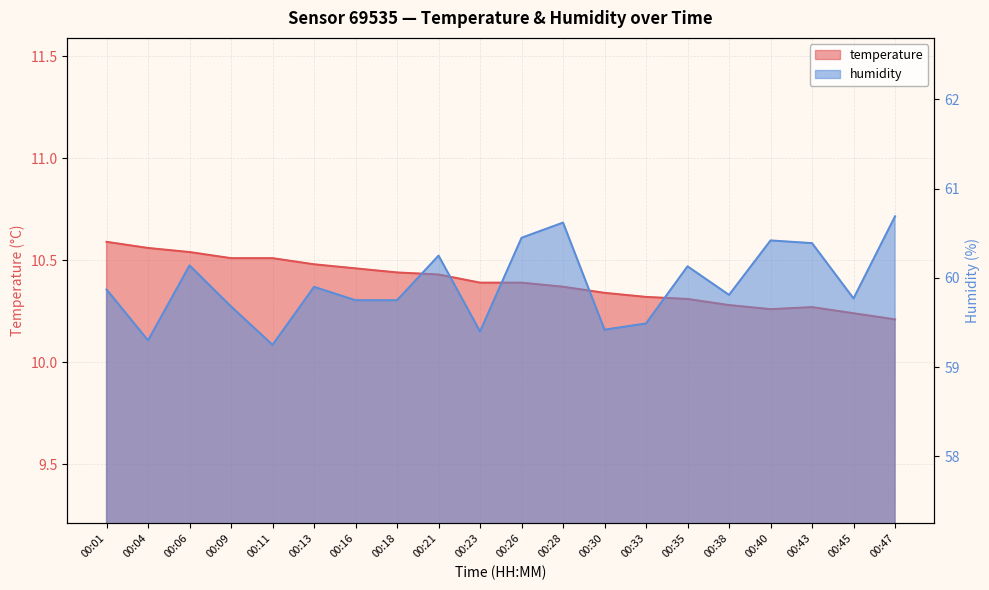

The value of humidity at 00:38 is 82.5. True or false?

False